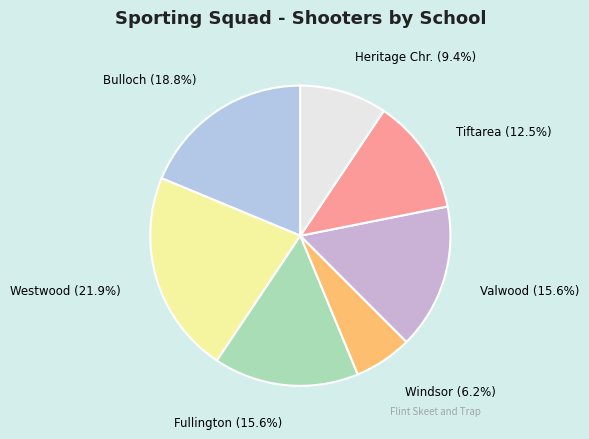

What percentage is the Fullington slice, to the nearest percent?

16%